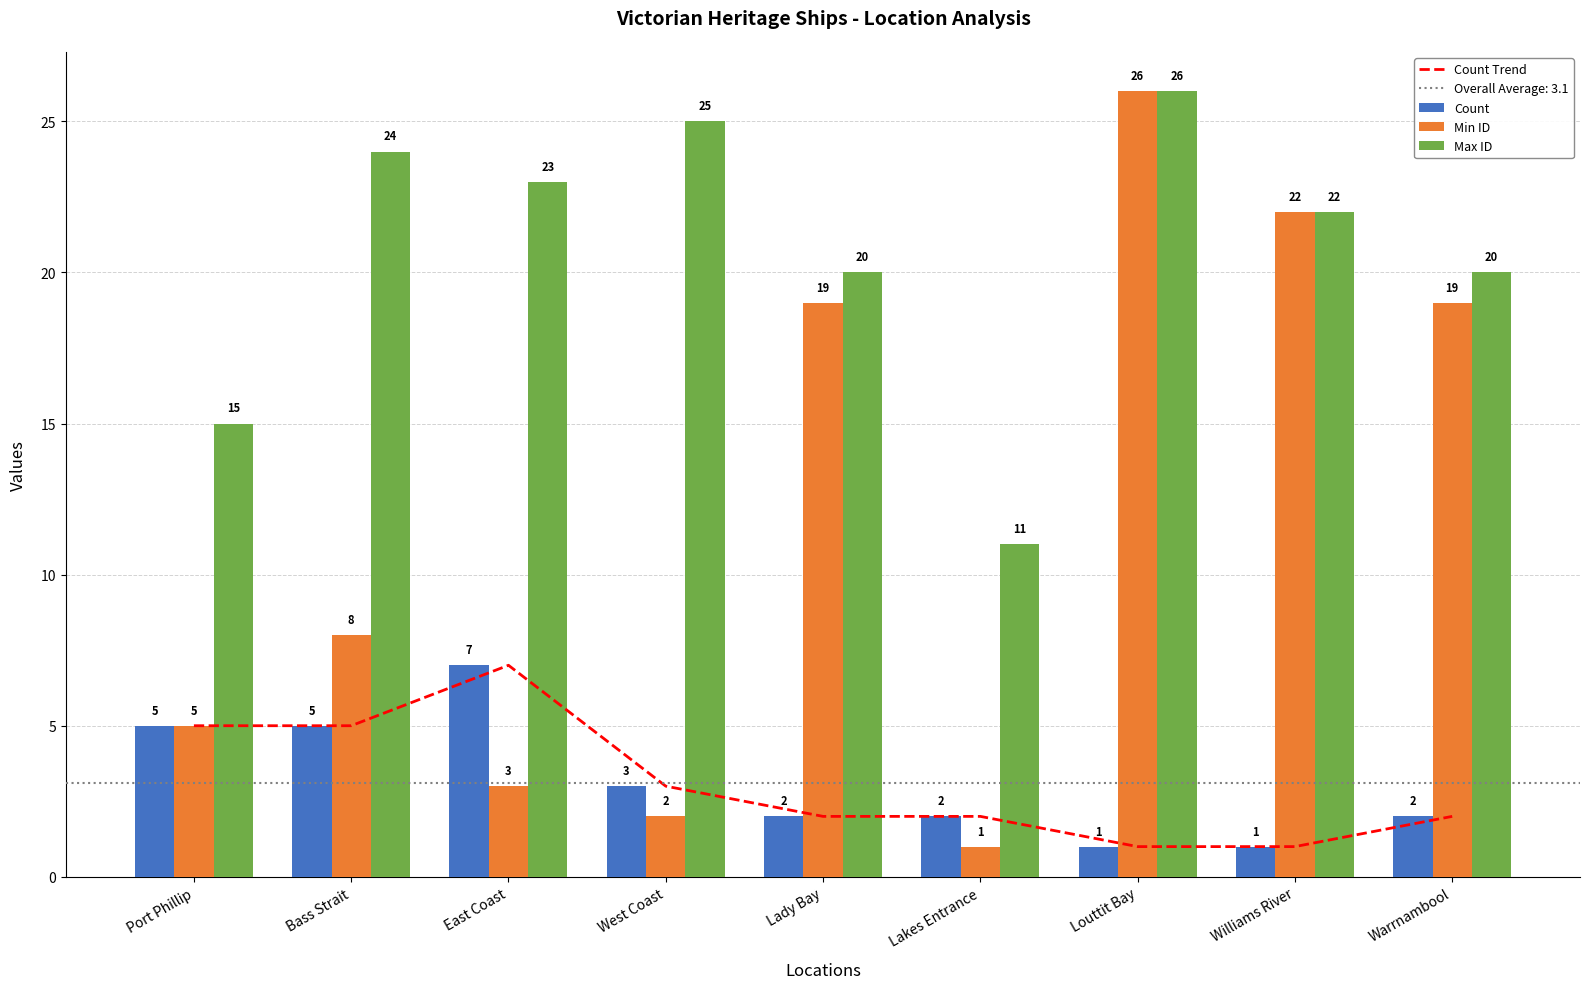

At which label is Max ID closest to 18?

Lady Bay